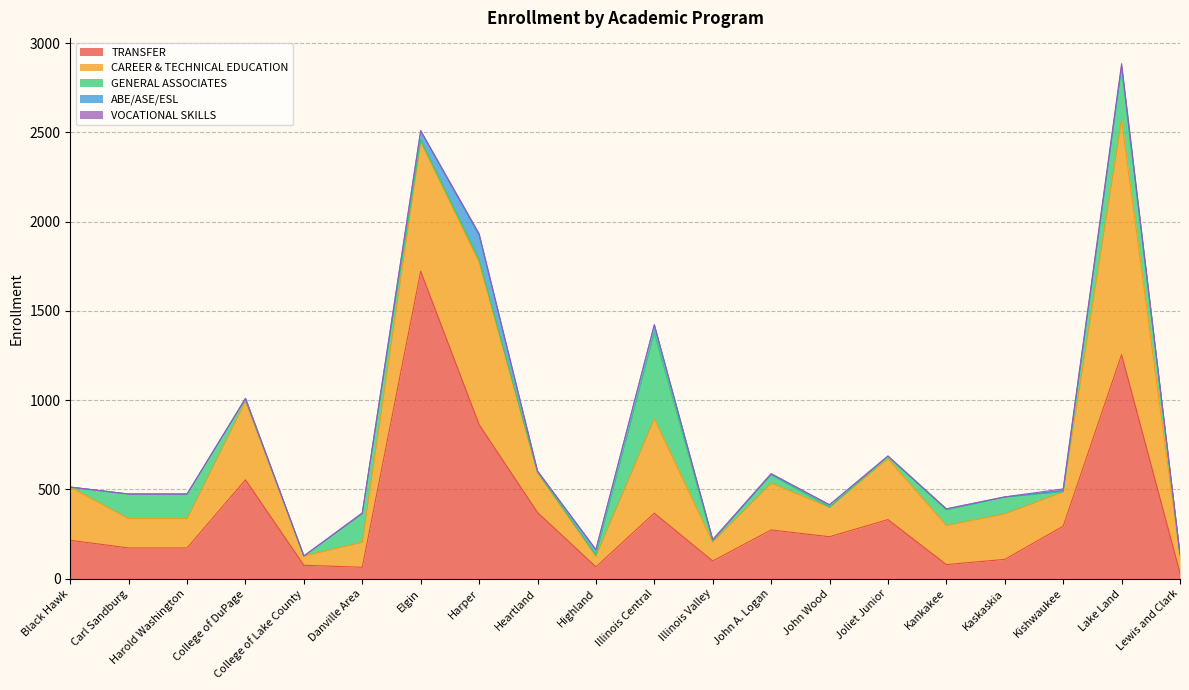

Reading left to right, what are all the values shown in this chart?

TRANSFER: 215	172	172	554	75	64	1722	863	371	66	367	99	273	235	331	79	108	294	1255	32
CAREER & TECHNICAL EDUCATION: 298	164	164	439	52	140	725	910	225	59	529	105	262	165	341	219	255	192	1314	92
GENERAL ASSOCIATES: 0	138	138	12	0	160	11	16	0	7	481	7	48	0	13	87	93	1	296	11
ABE/ASE/ESL: 0	0	0	5	0	1	50	134	7	30	45	8	1	14	2	6	2	6	3	2
VOCATIONAL SKILLS: 0	0	0	0	0	4	2	10	0	1	0	0	5	0	0	0	0	10	17	2